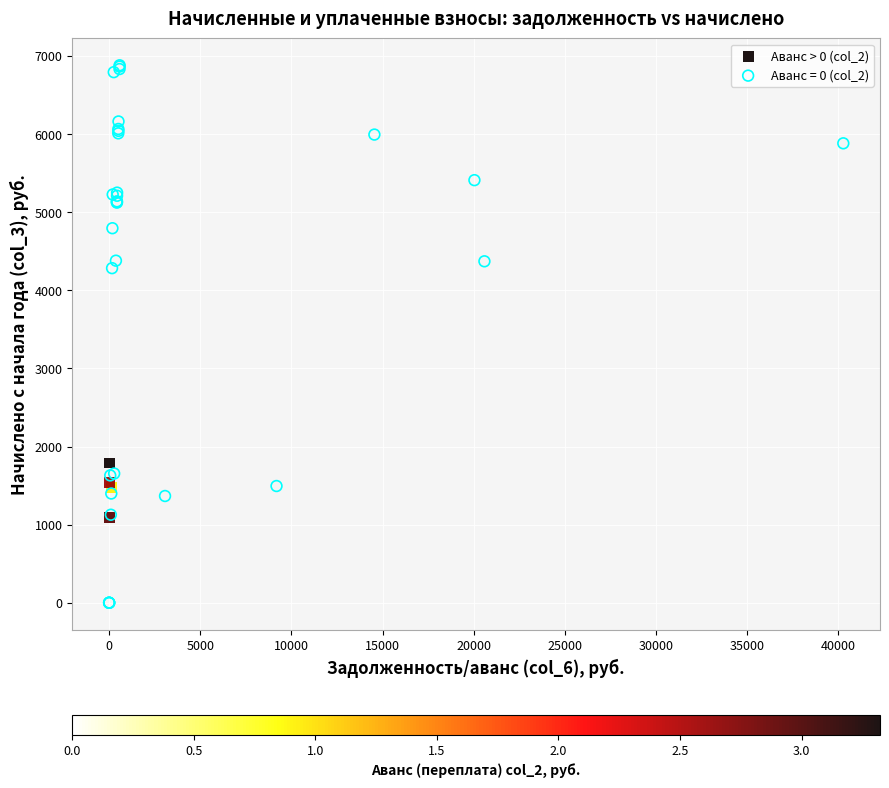

Which series has the widest spread of Y values?

Аванс = 0 (col_2)